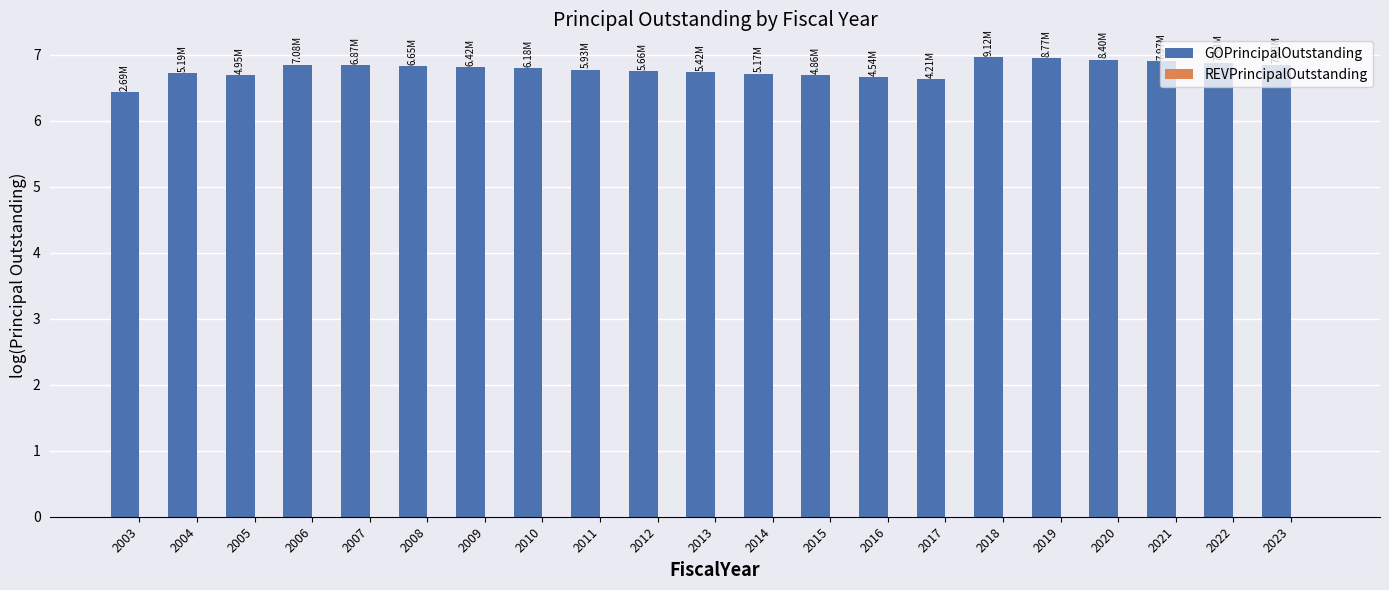

Count the number of categories in the chart.

21